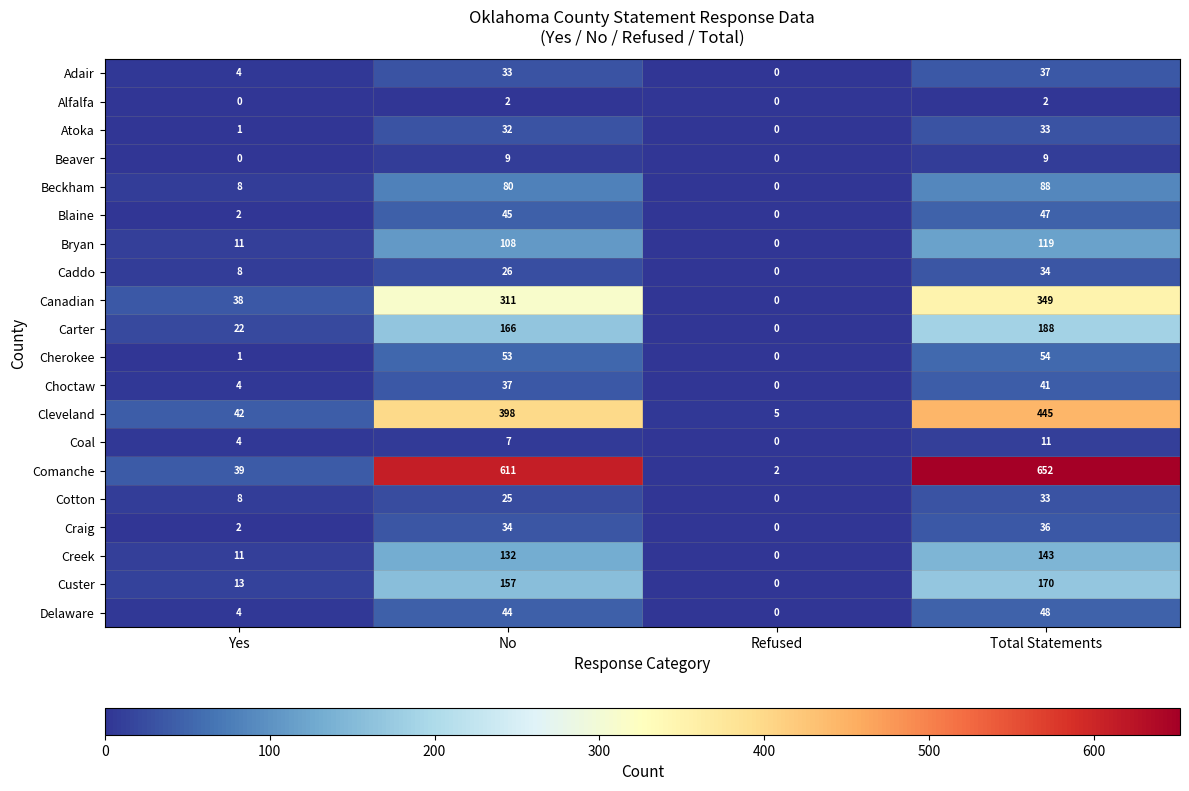

Where is Beckham nearest to the value 44?

Yes